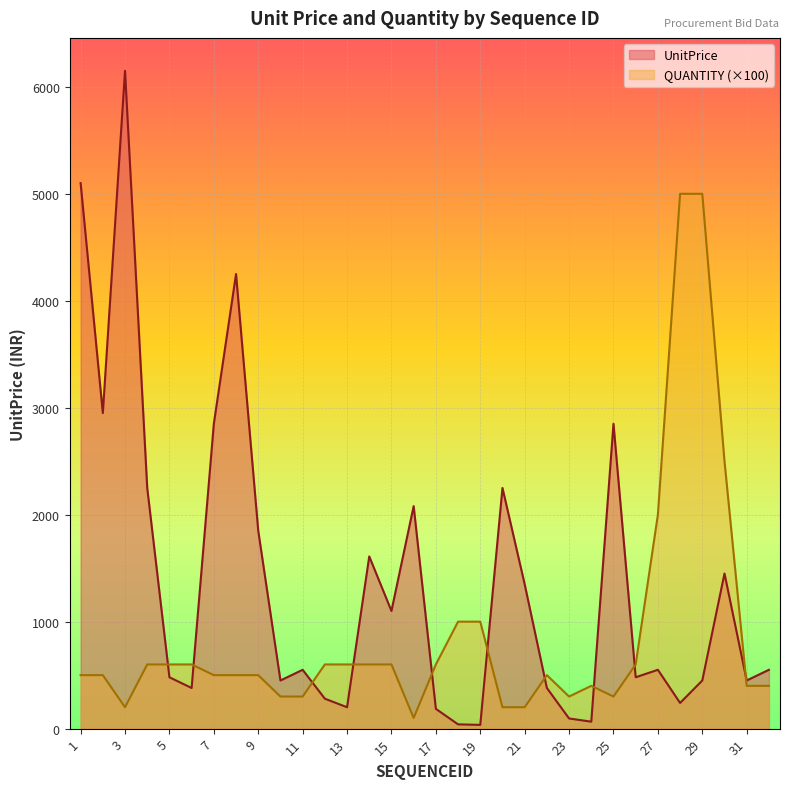

True or false: UnitPrice has more than 0 interior local peaks.

True